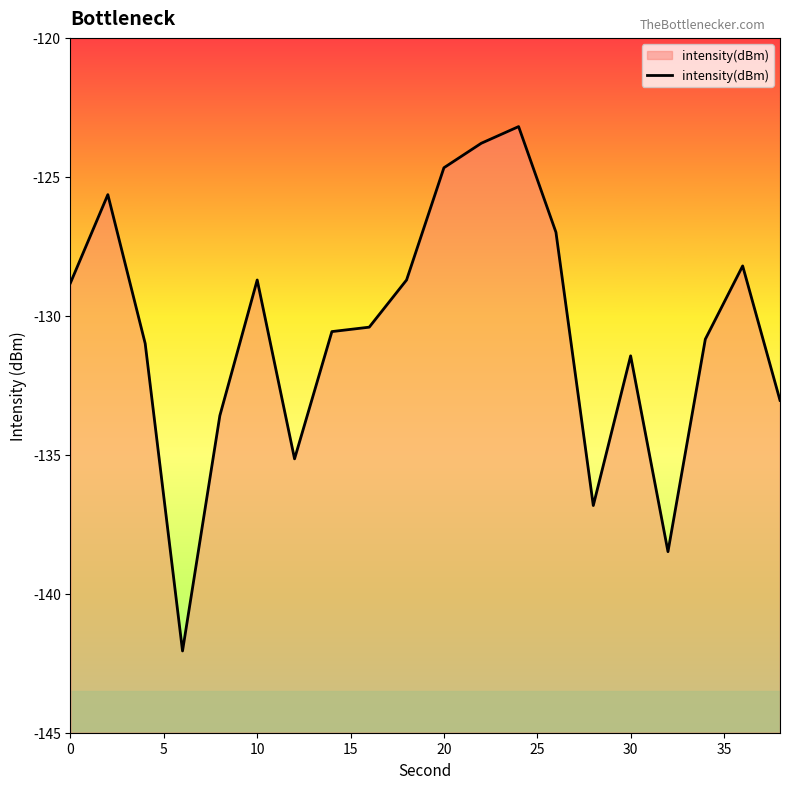

What is the sum of all values?

-2612.1